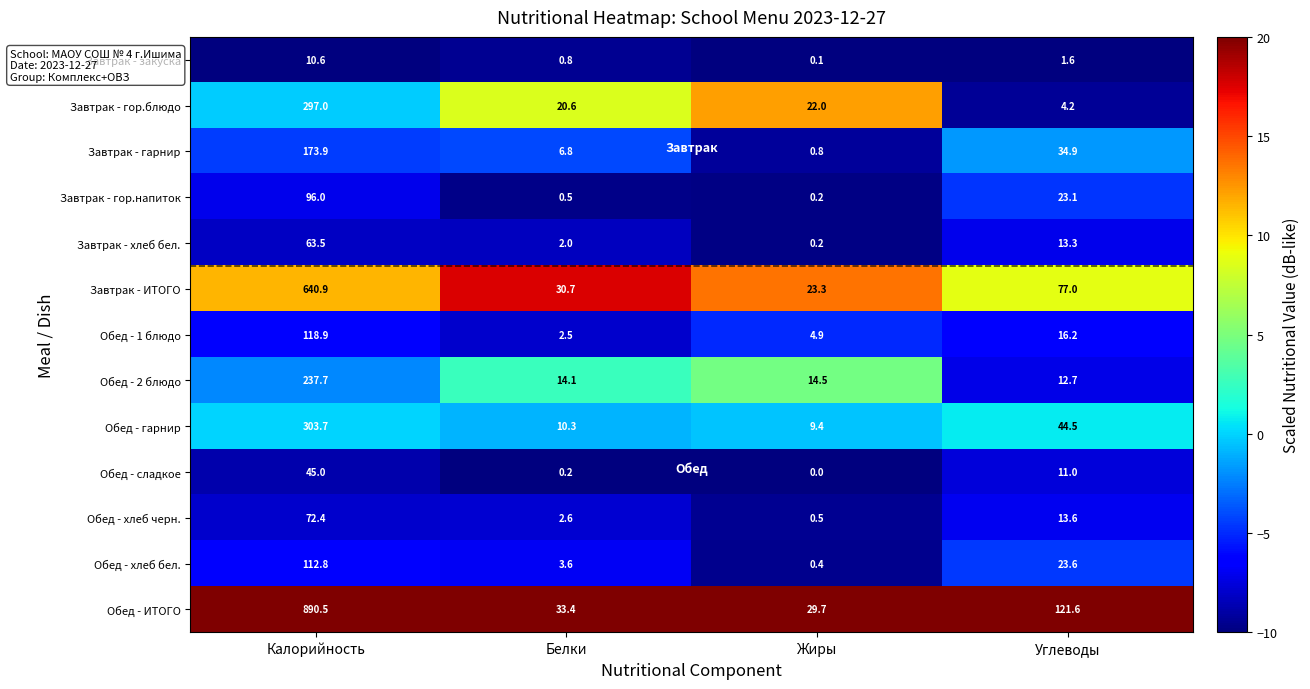

The Обед - 1 блюдо series shows 2.4 at Жиры. True or false?

False